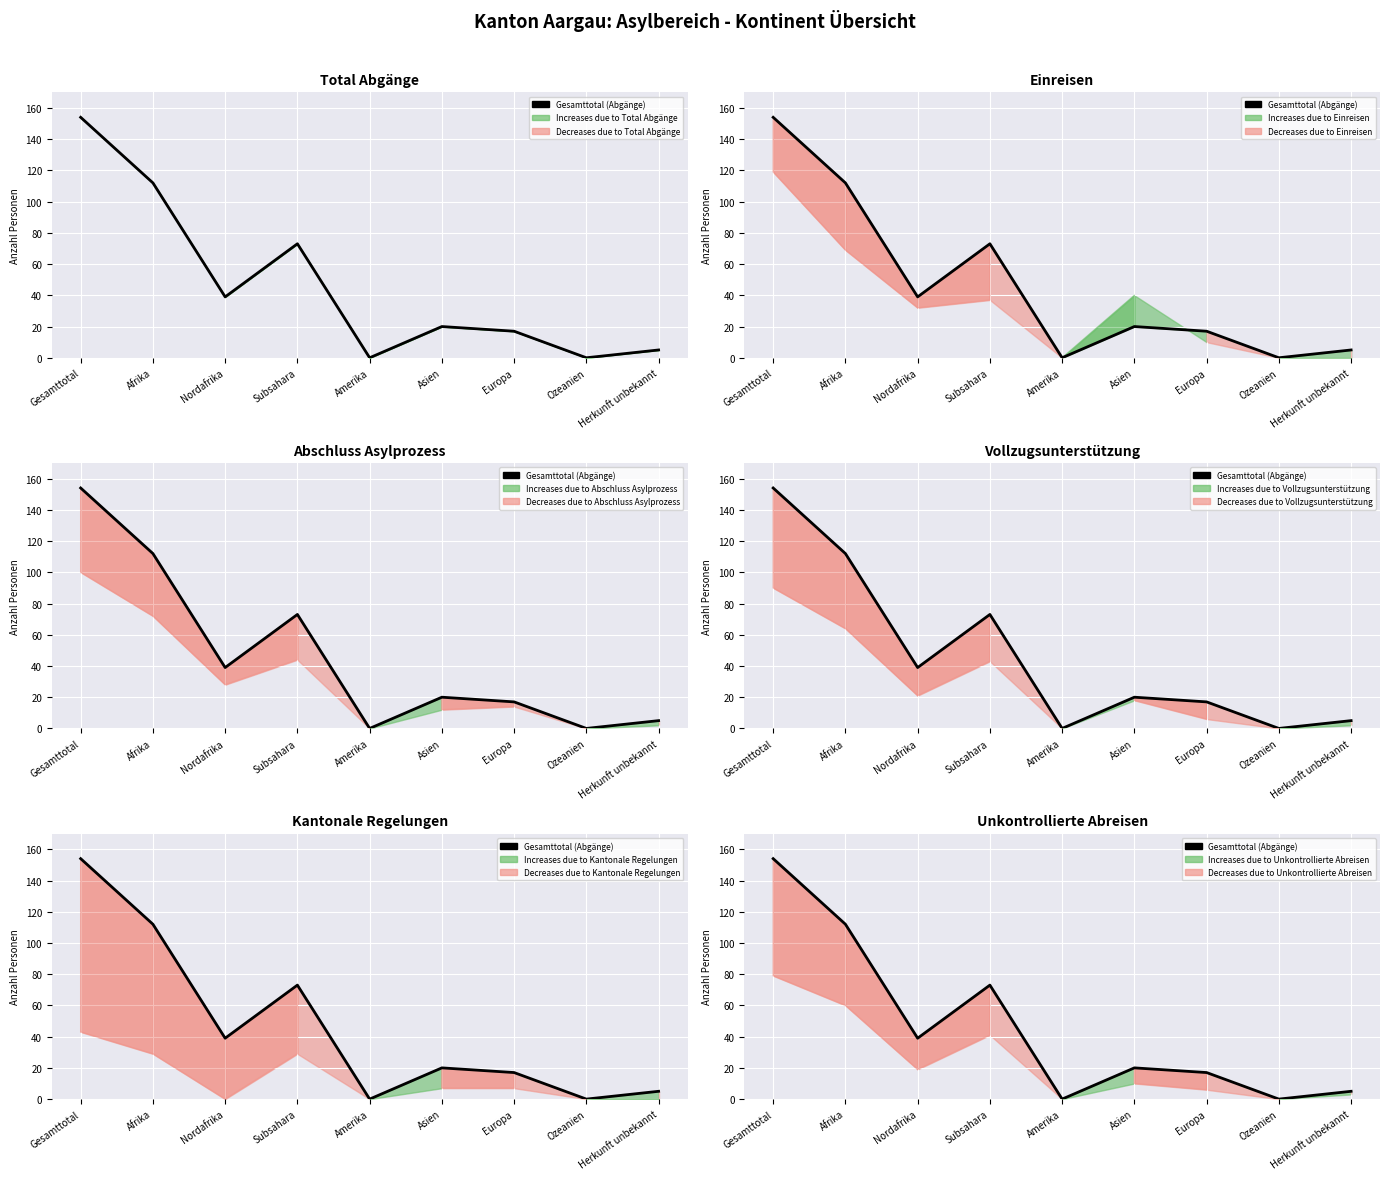

List the labels in order of value, largest first.

Gesamttotal, Afrika, Subsahara, Nordafrika, Asien, Europa, Herkunft unbekannt, Amerika, Ozeanien